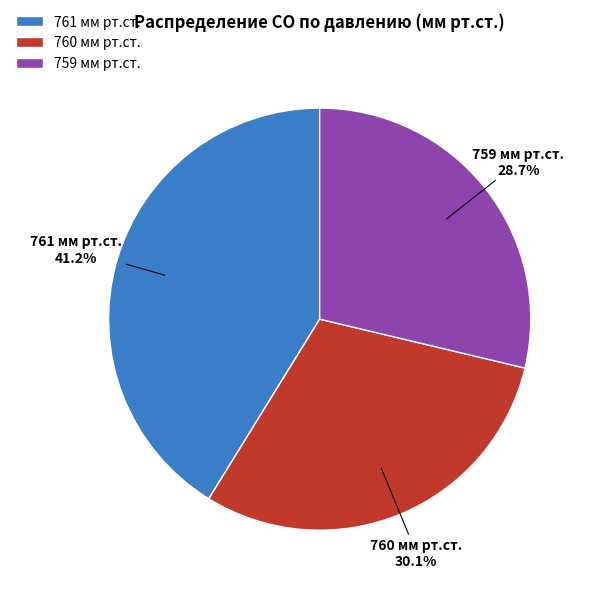

Rank the categories by value from highest to lowest.

761 мм рт.ст., 760 мм рт.ст., 759 мм рт.ст.